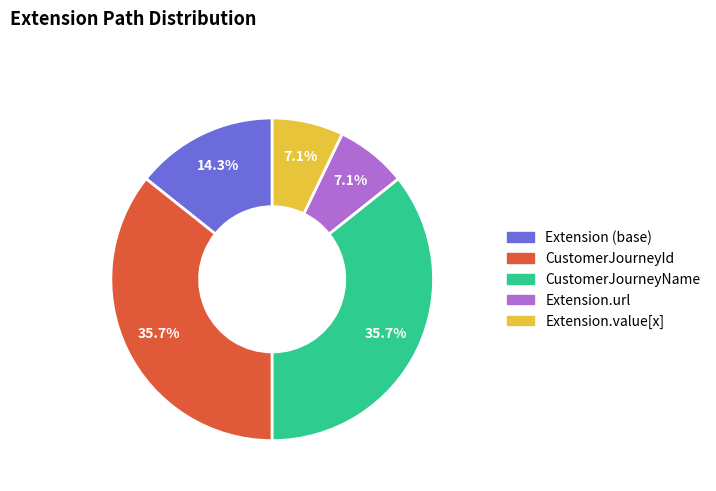

Is there a majority slice in this chart?

No